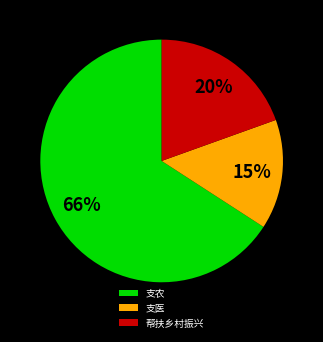

To the nearest percent, what is the average slice percentage?

33%